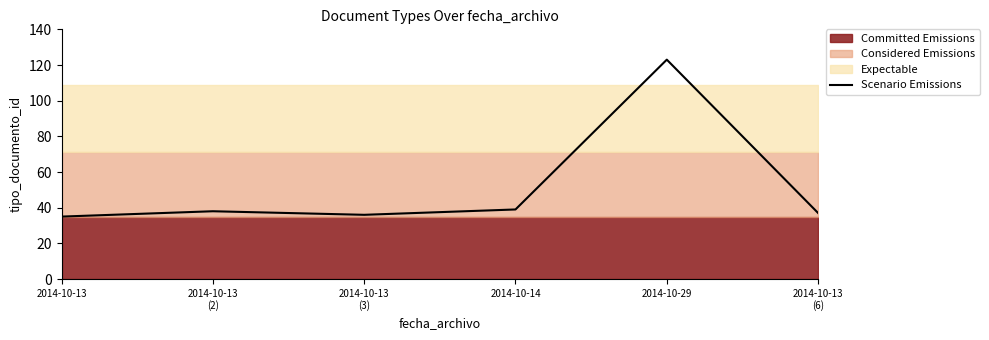

How many values are below 38?

3